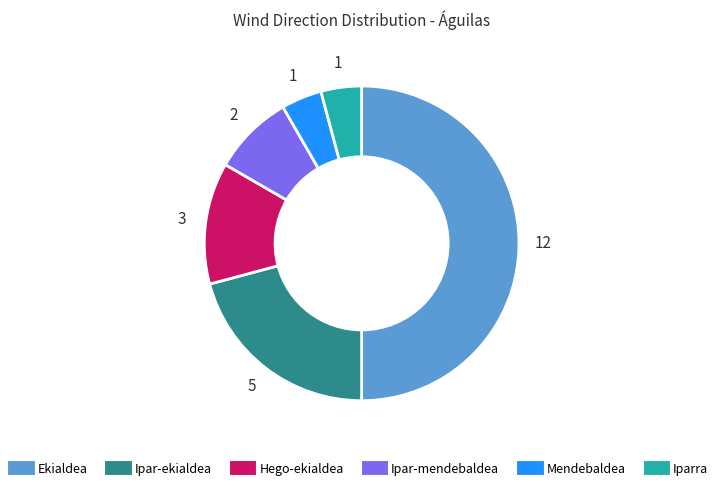

How many slices are in this pie chart?

6